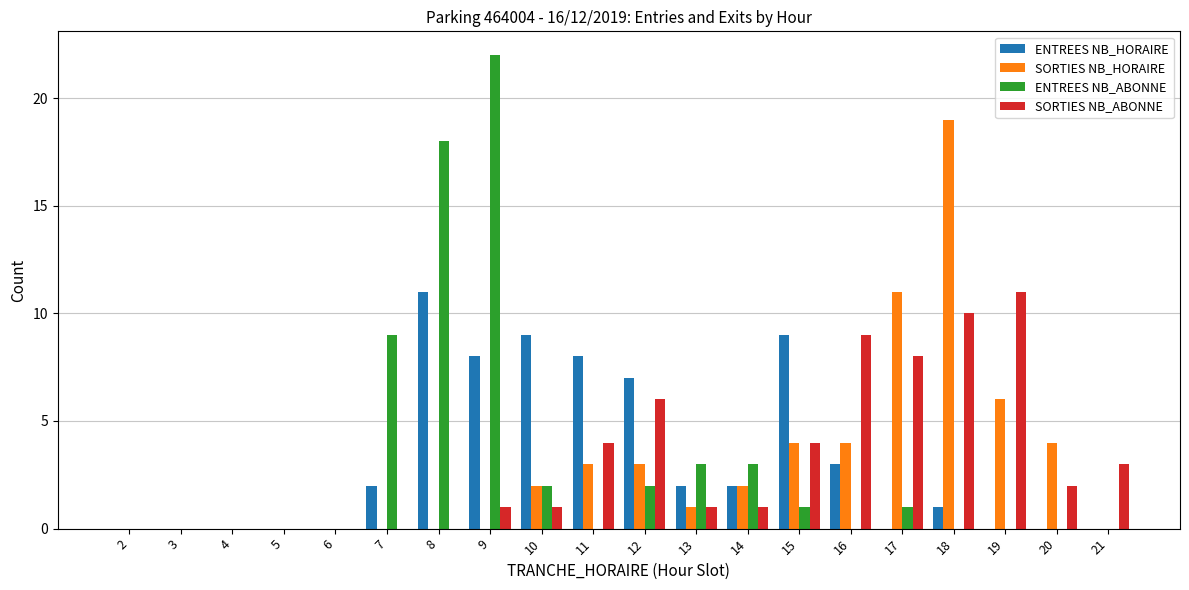

What is the highest value of the SORTIES NB_HORAIRE series?

19